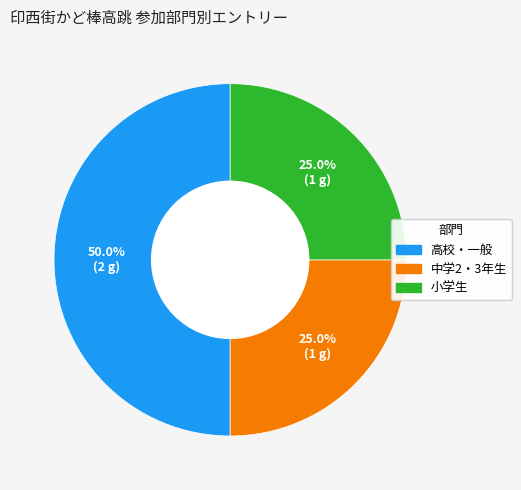

To the nearest percent, what is the average slice percentage?

33%